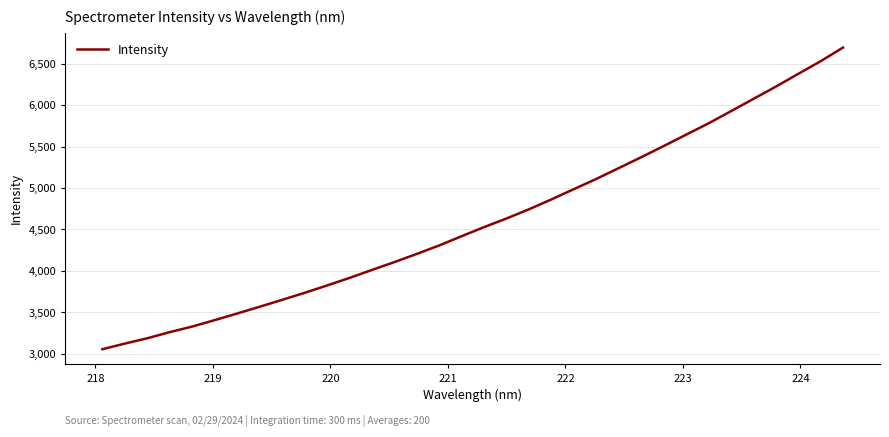

What is the greatest value displayed?

6693.4